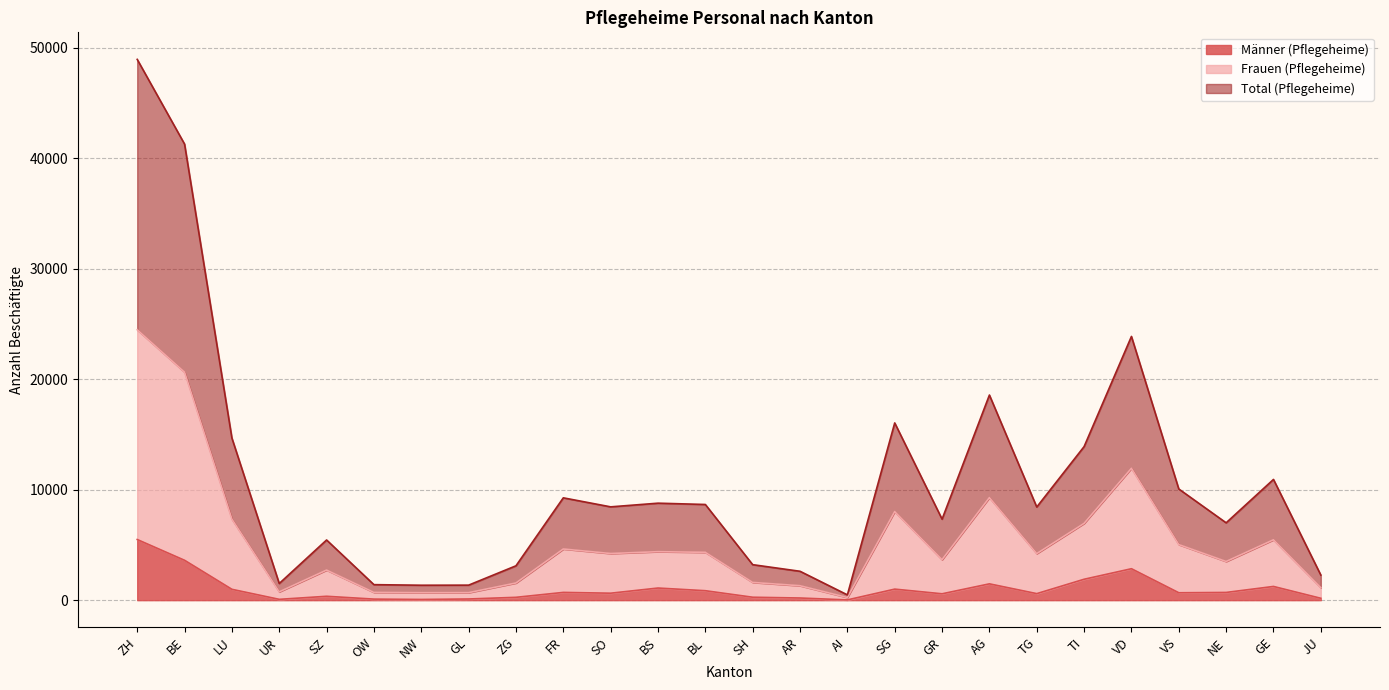

Does the chart have visible grid lines?

Yes